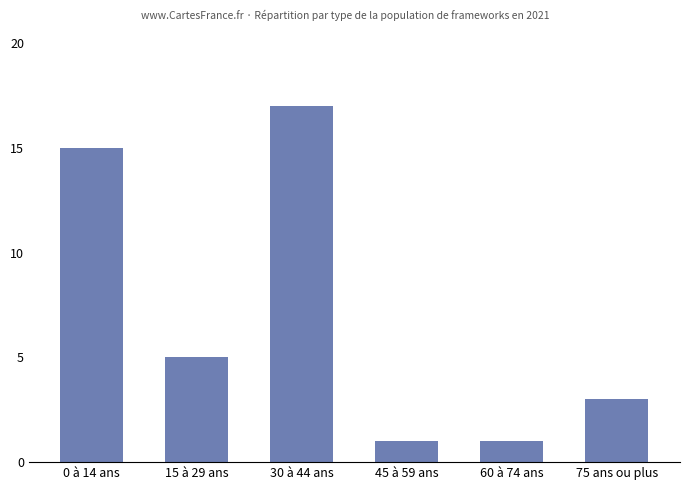

What is the greatest value displayed?

17